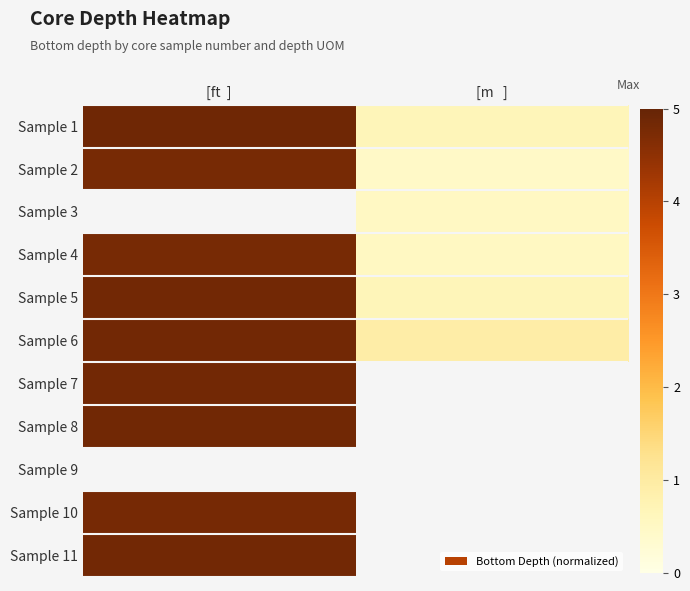

What is the difference between the maximum and minimum values in the Sample 6 series?

3.9